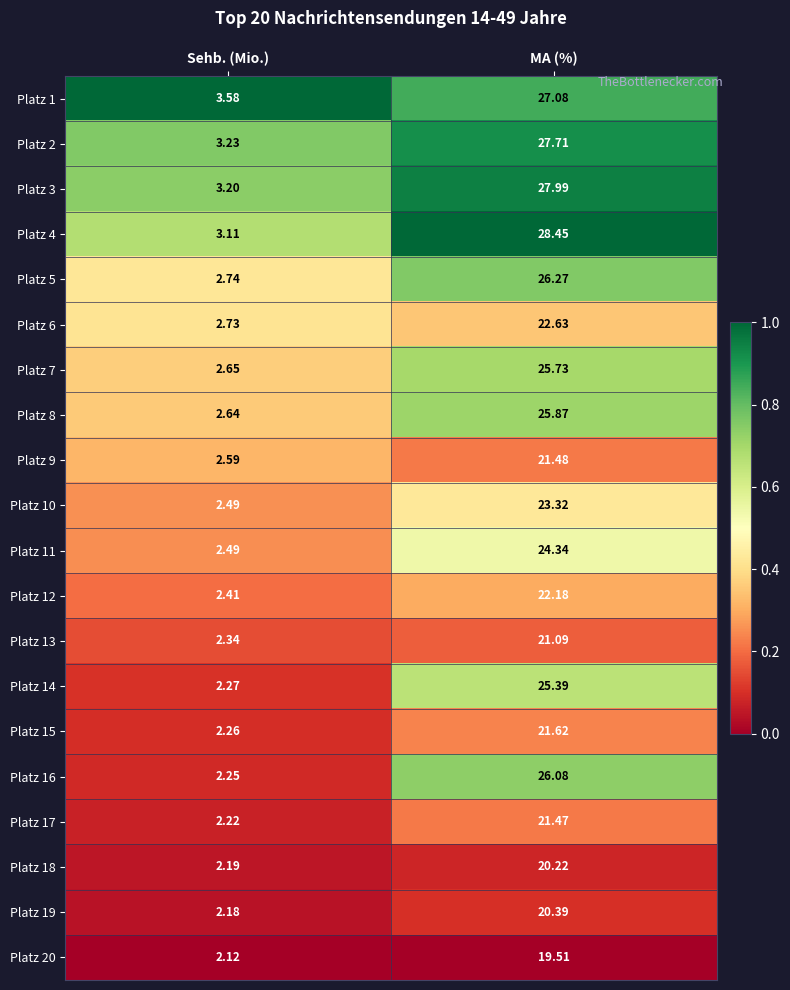

Which category has the highest value in the Platz 2 series?

MA (%)